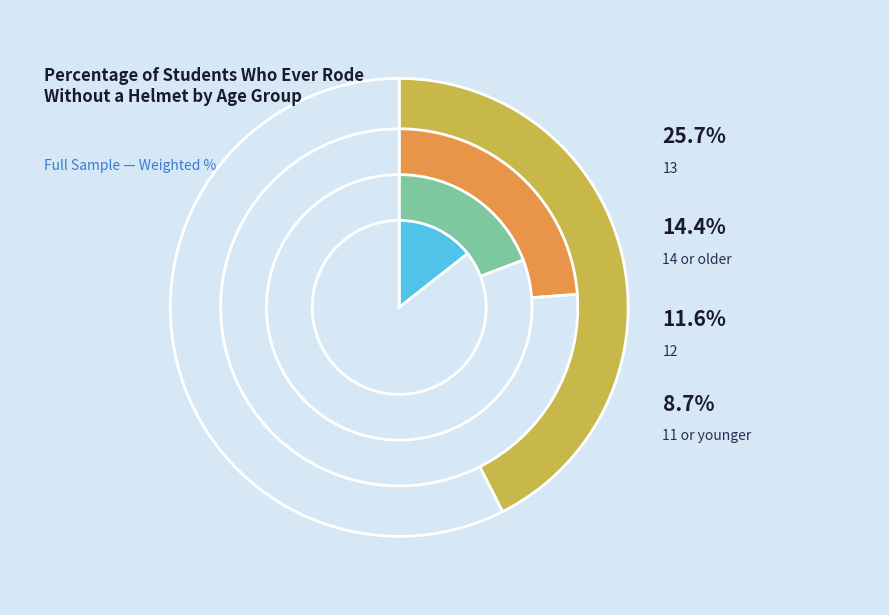

What is the largest slice in the pie chart?

13